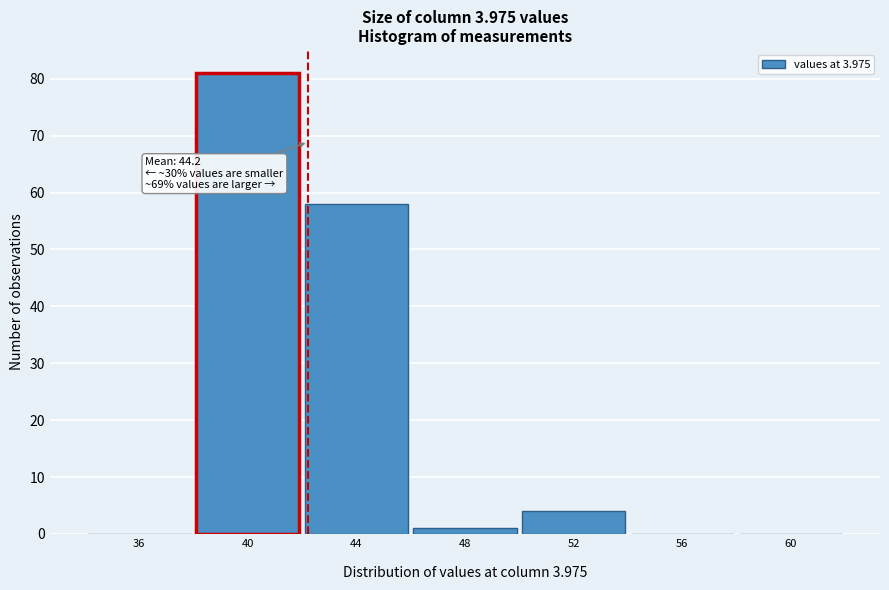

What is the greatest value displayed?

81